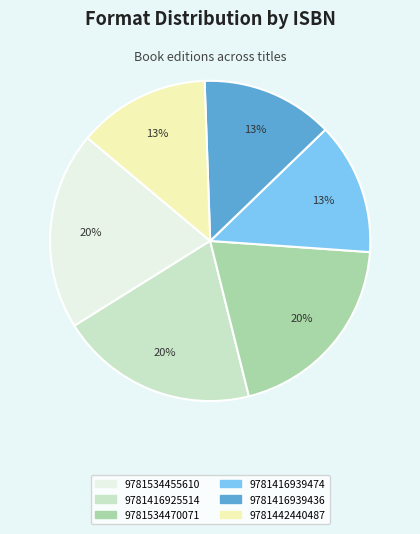

To the nearest percent, what is the difference between the 9781534470071 and 9781416939474 slice percentages?

7%